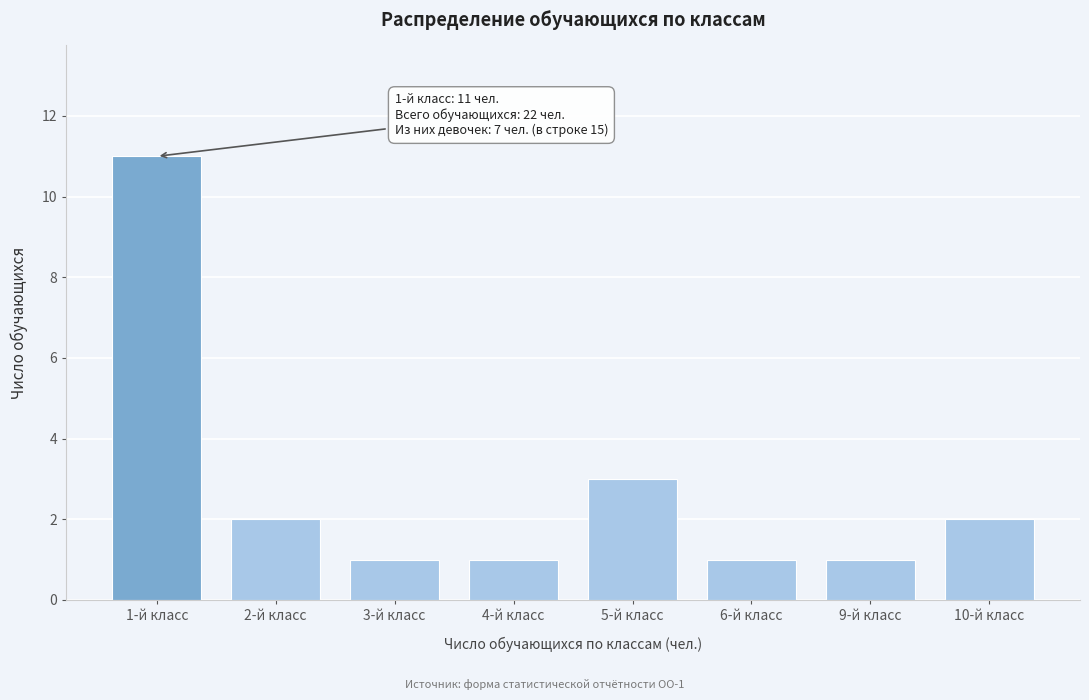

Reading left to right, extract all data points from this chart.

1-й класс=11	2-й класс=2	3-й класс=1	4-й класс=1	5-й класс=3	6-й класс=1	9-й класс=1	10-й класс=2